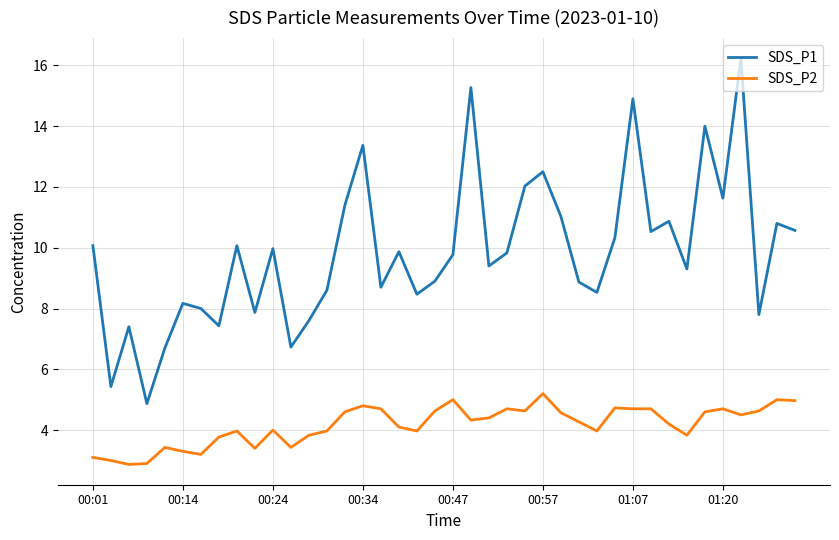

Which series has the largest total across all categories?

SDS_P1